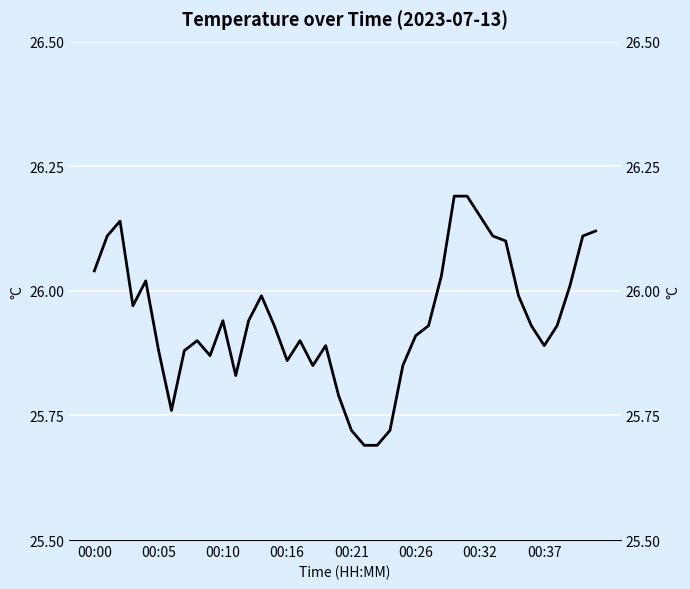

Count the number of data series in this chart.

1